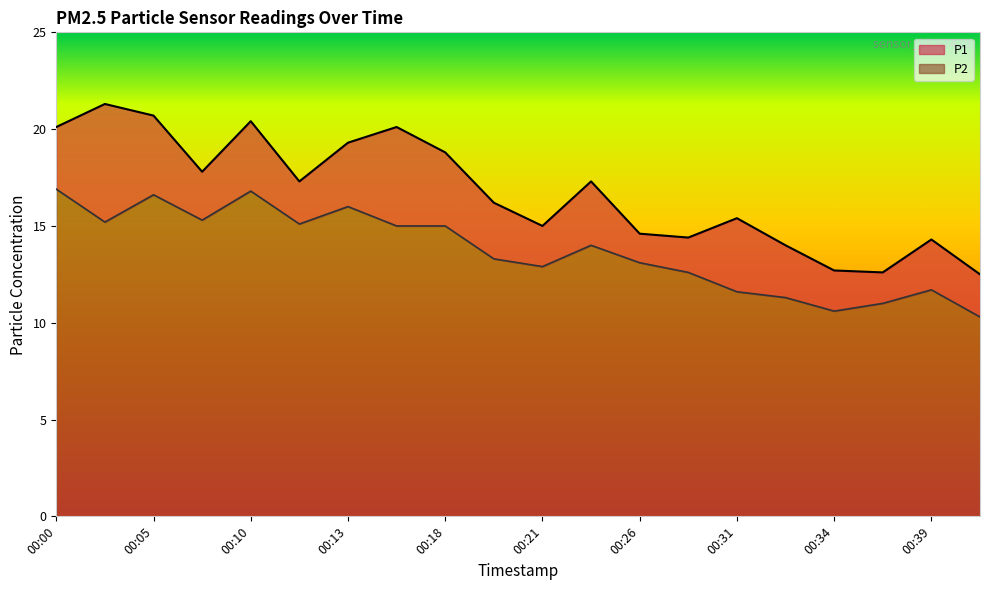

What is the minimum value for P1?

12.5